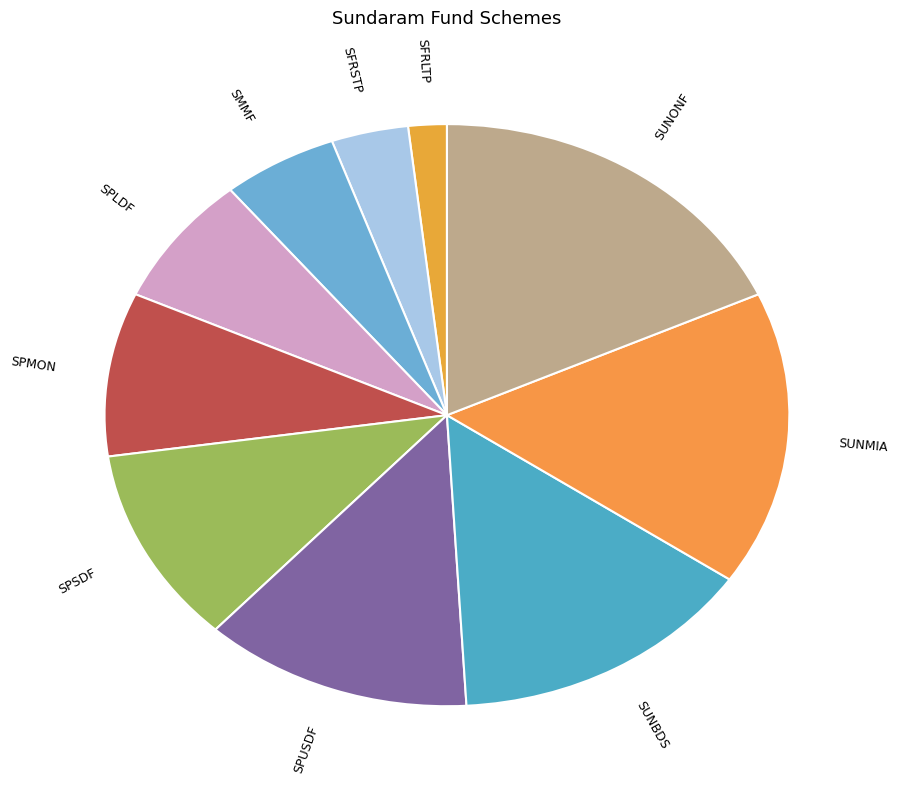

The SFRLTP slice represents 2% of the pie. True or false?

True